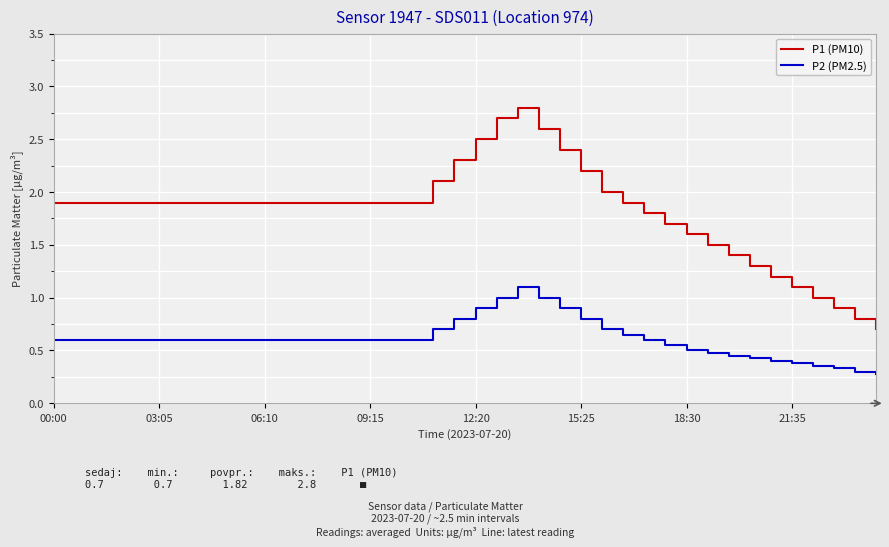

Which series has the widest spread of values?

P1 (PM10)